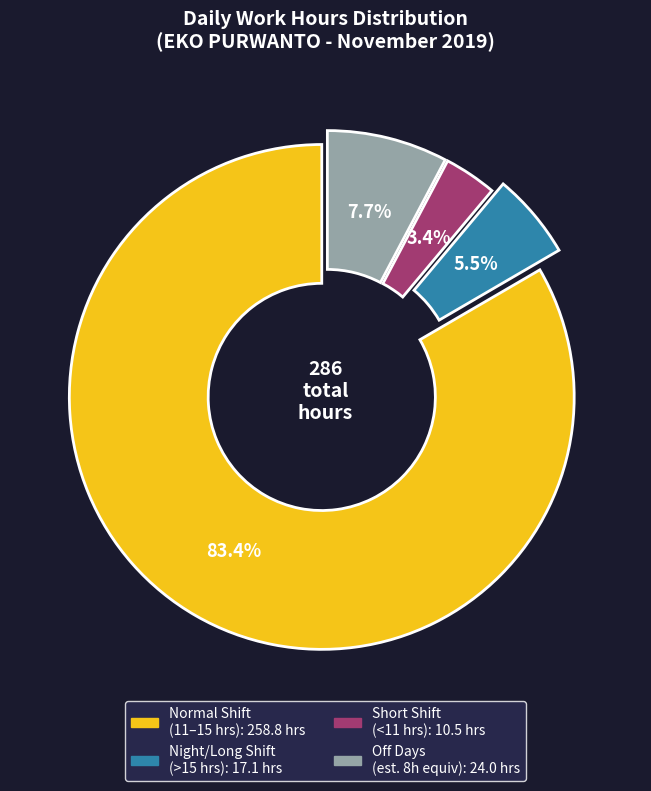

Is there any slice that represents more than half of the pie?

Yes